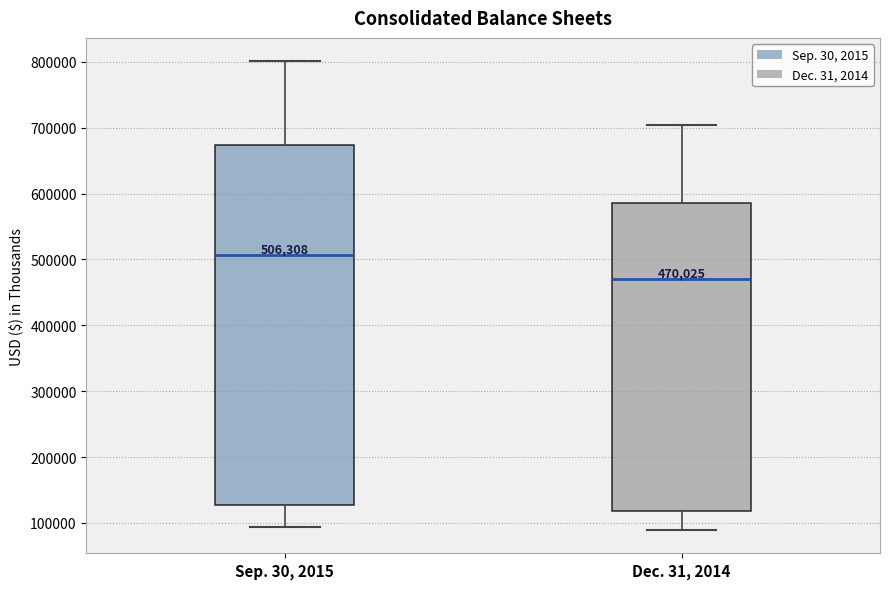

Comparing the boxes themselves (not the whiskers), which one is the tallest?

Sep. 30, 2015